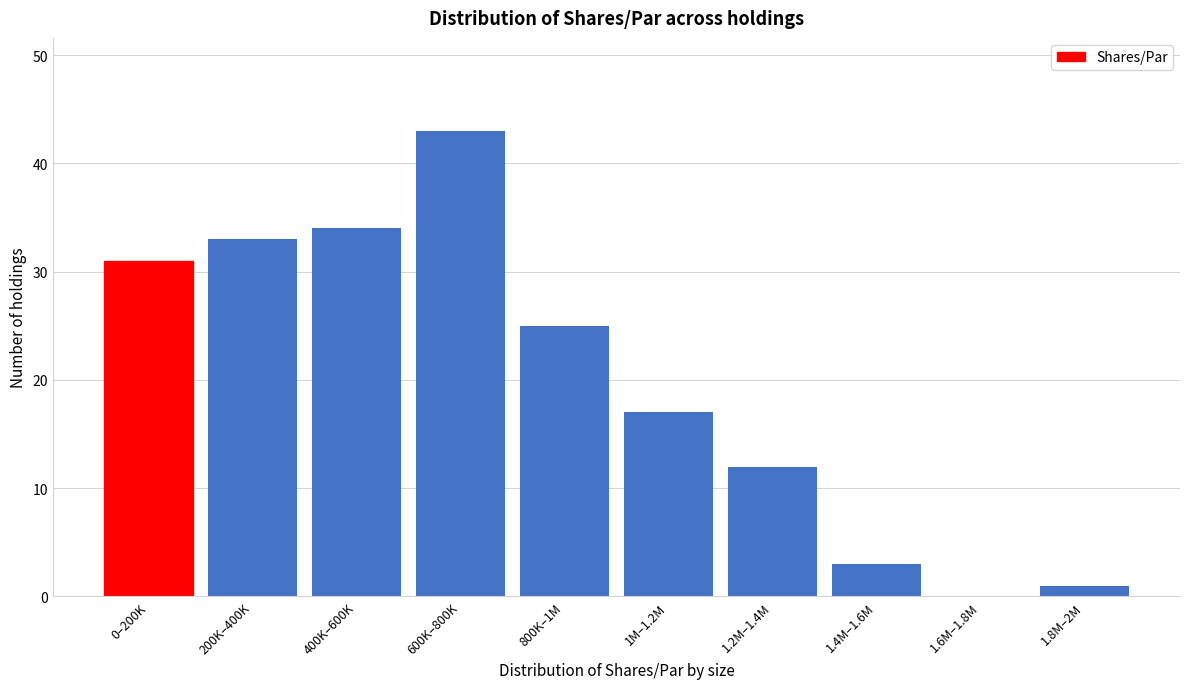

Reading left to right, extract all data points from this chart.

0–200K=31	200K–400K=33	400K–600K=34	600K–800K=43	800K–1M=25	1M–1.2M=17	1.2M–1.4M=12	1.4M–1.6M=3	1.6M–1.8M=0	1.8M–2M=1